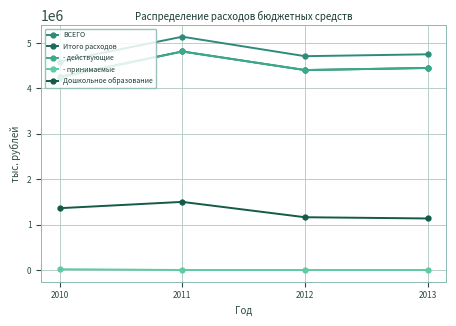

How many interior local valleys does the - действующие series have?

1